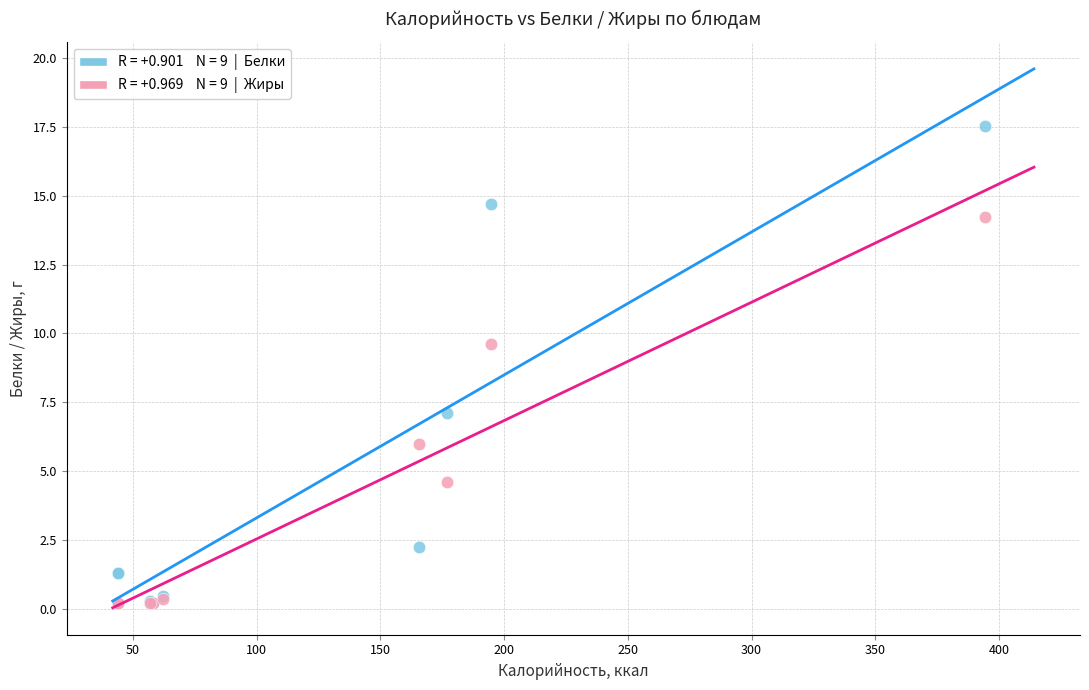

Across all series, what Y value is closest to 8?

7.1